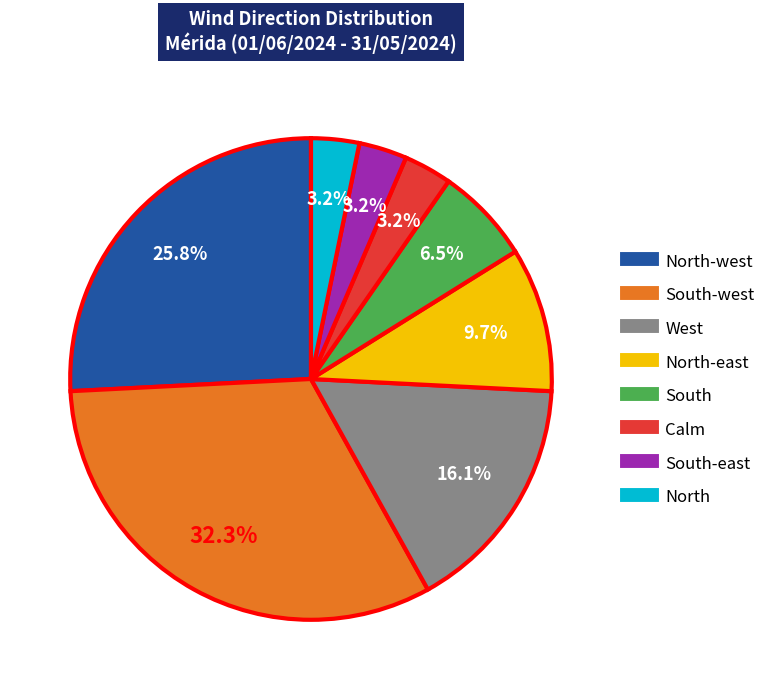

Is there any slice that represents more than half of the pie?

No